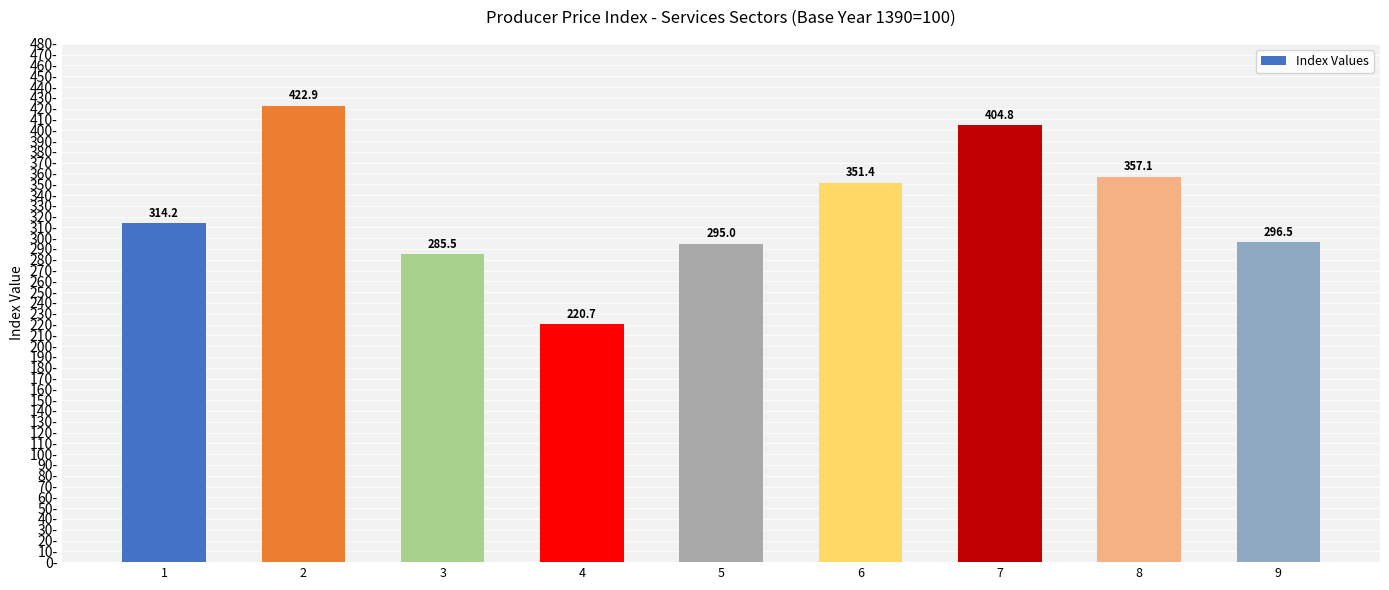

What value does the data have at 7?

404.8